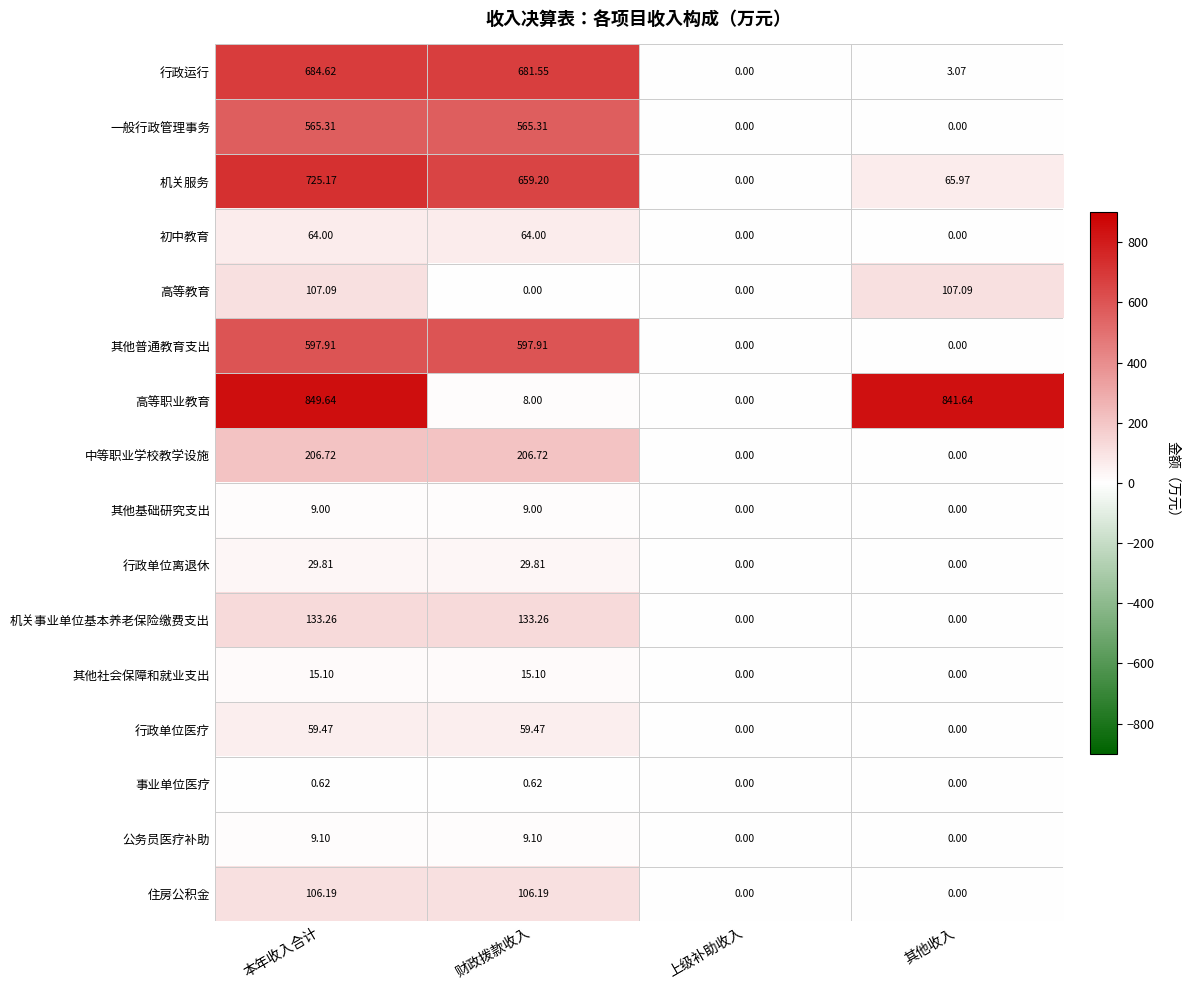

What is the maximum value shown in the chart?

849.6